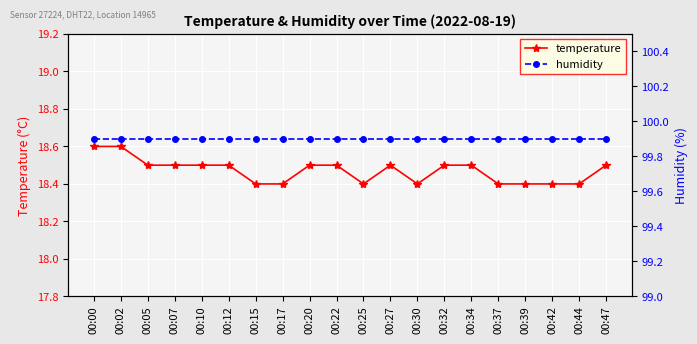

Is it true that temperature equals 8.0 at 00:02?

False